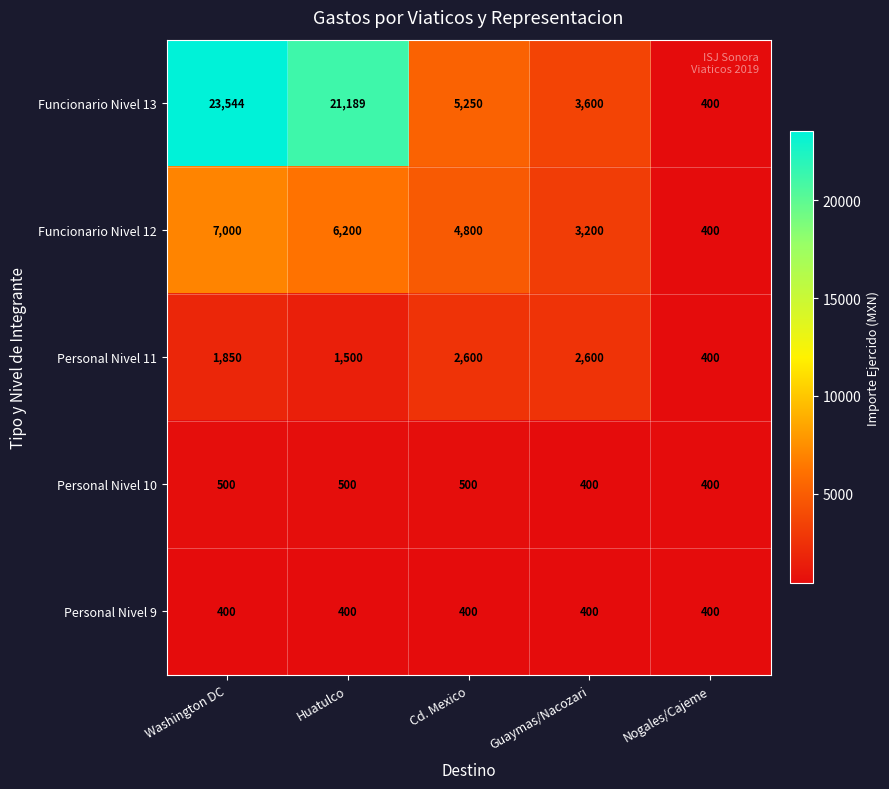

What is the difference between the maximum and minimum values in the Funcionario Nivel 12 series?

6600